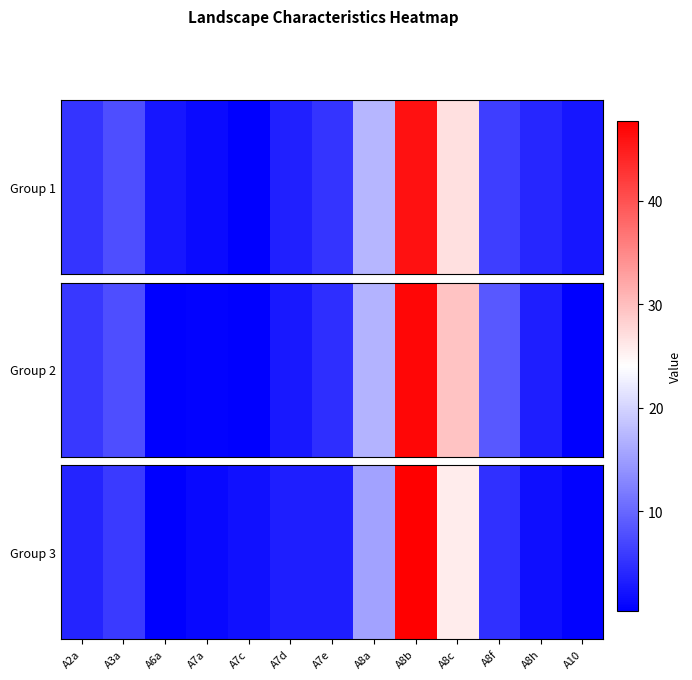

What is the sum of the values at A7c and A8h?

0.1